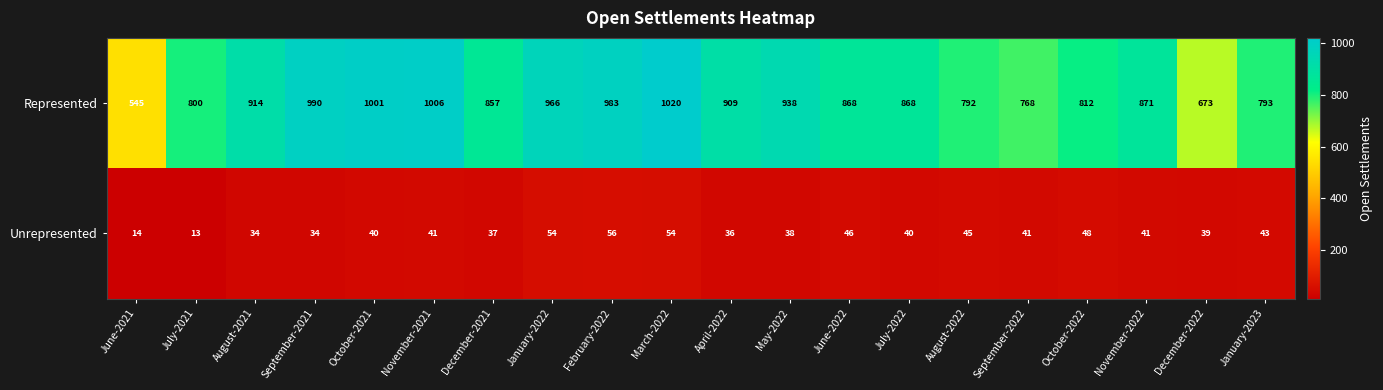

True or false: Unrepresented has a value of 12 at January-2023.

False